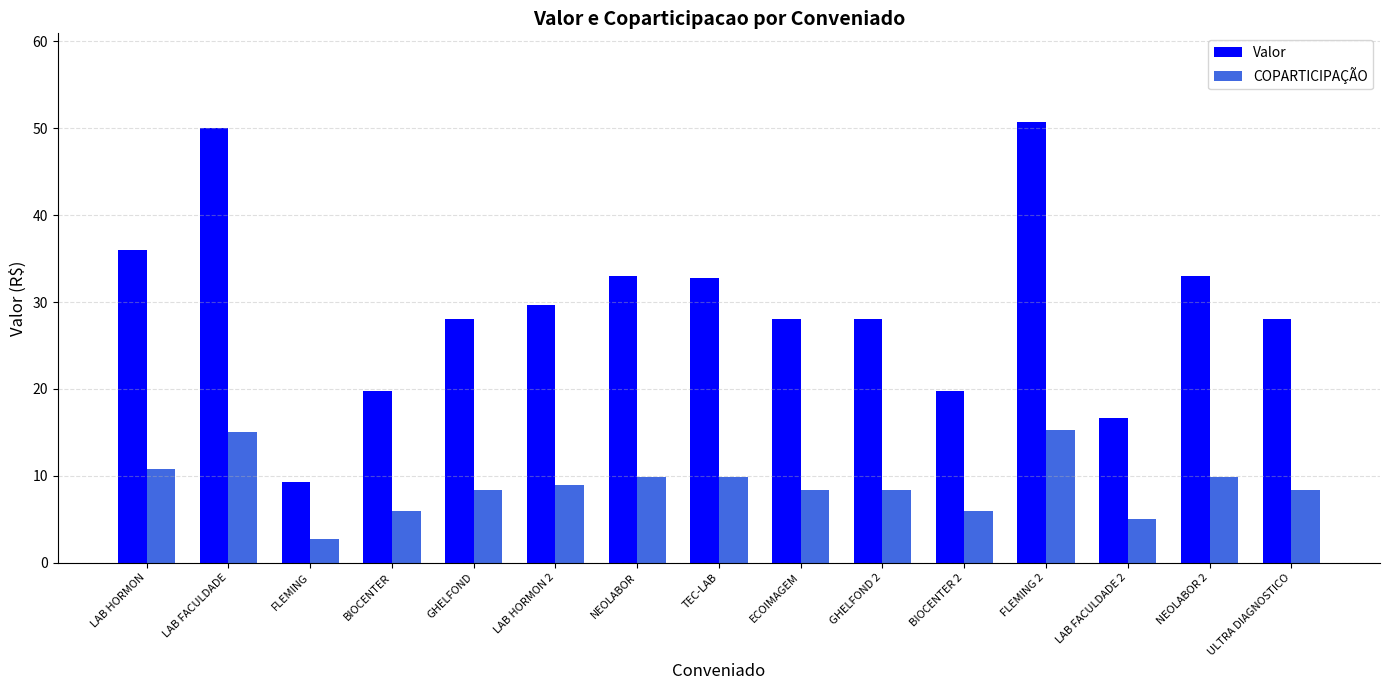

At which label does Valor first exceed 28?

LAB HORMON